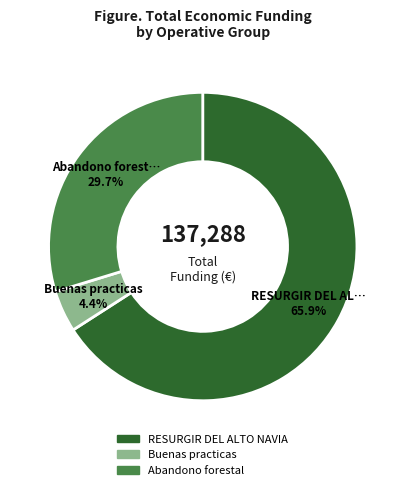

Which has a higher value, Abandono forestal or RESURGIR DEL ALTO NAVIA?

RESURGIR DEL ALTO NAVIA